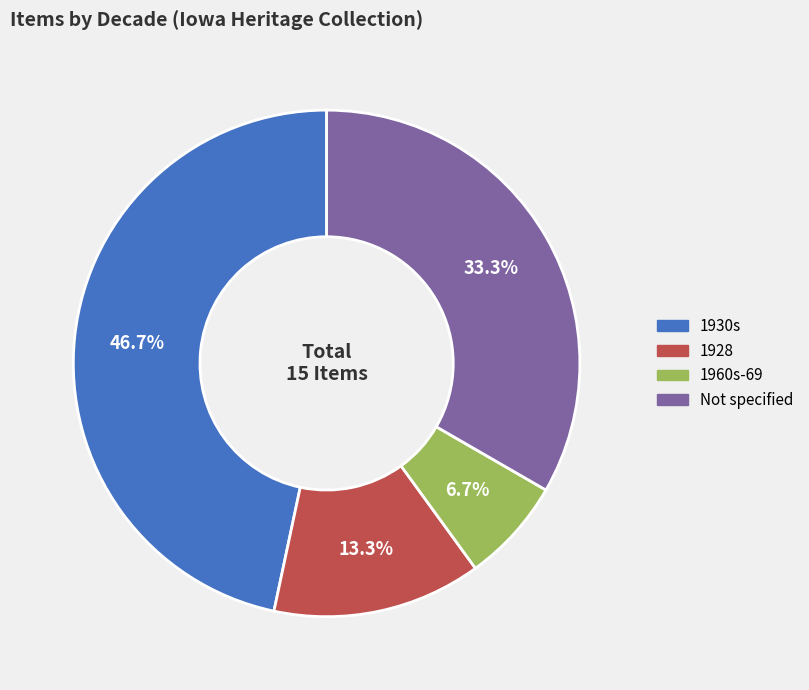

Does any single category account for the majority?

No